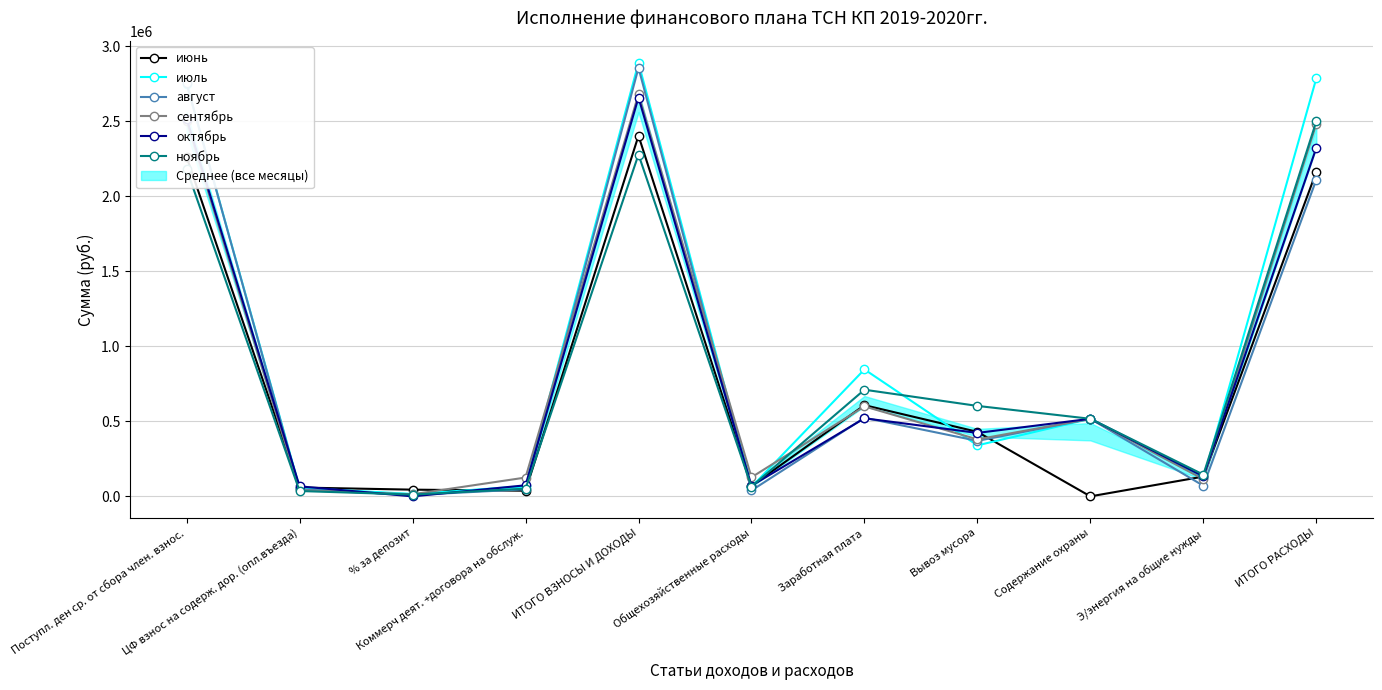

At which label does июнь reach its minimum?

Содержание охраны